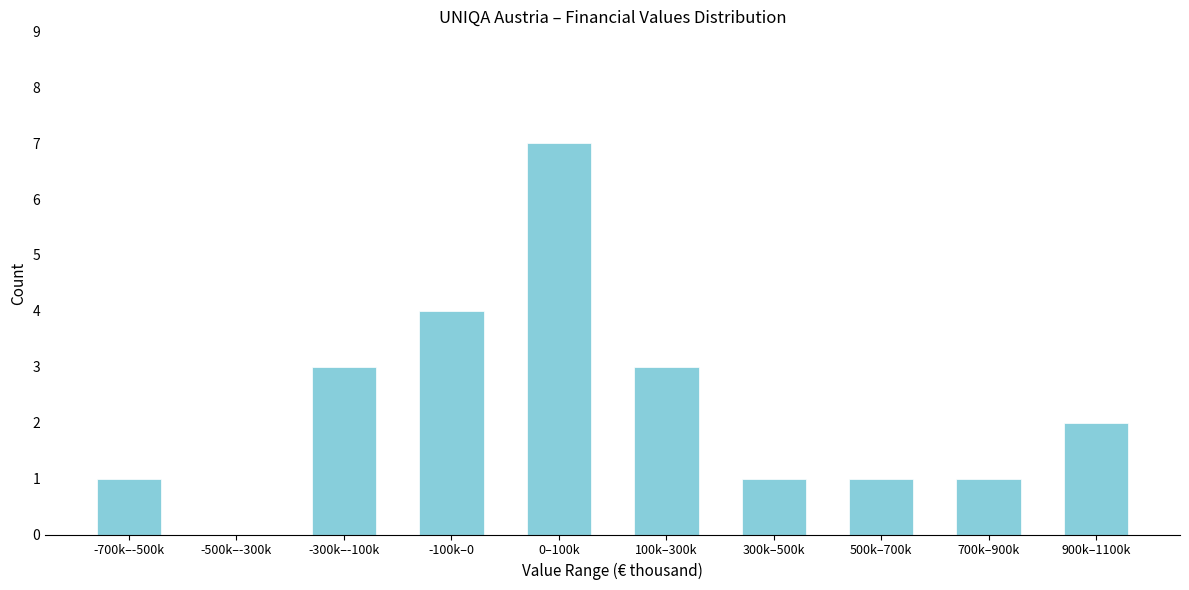

Reading right to left, what are all the values shown in this chart?

900k–1100k=2	700k–900k=1	500k–700k=1	300k–500k=1	100k–300k=3	0–100k=7	-100k–0=4	-300k–-100k=3	-500k–-300k=0	-700k–-500k=1